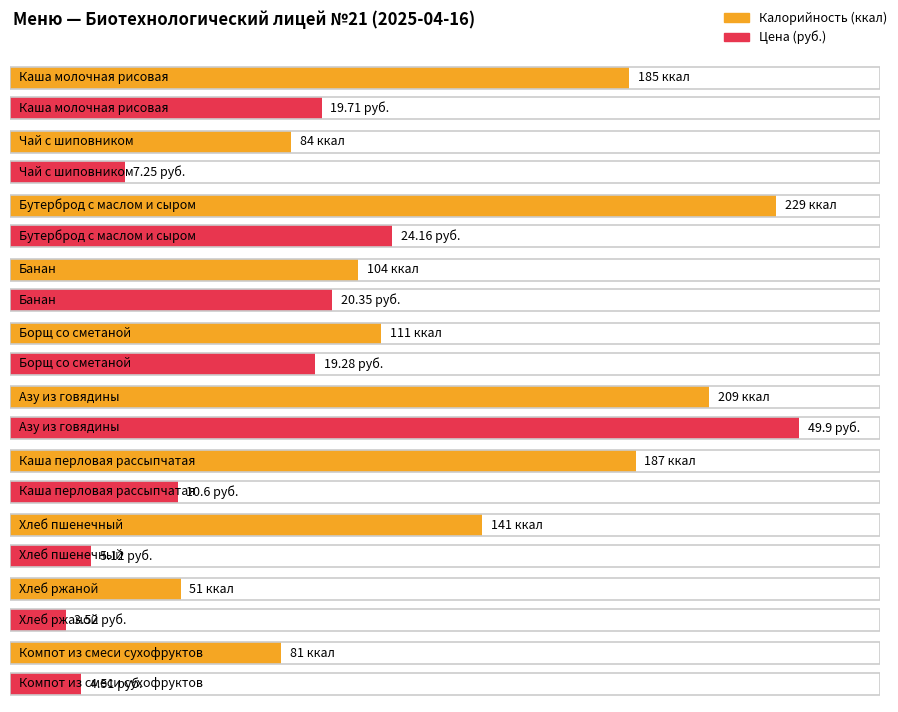

Which category has the highest value across all series?

Бутерброд с маслом и сыром